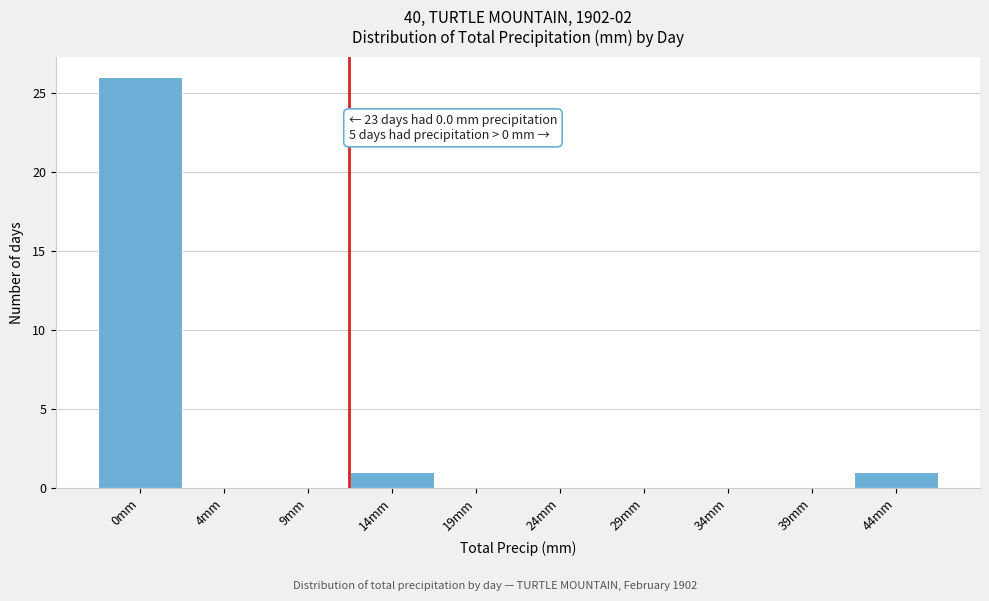

Reading left to right, what are all the values shown in this chart?

0mm=26	4mm=0	9mm=0	14mm=1	19mm=0	24mm=0	29mm=0	34mm=0	39mm=0	44mm=1